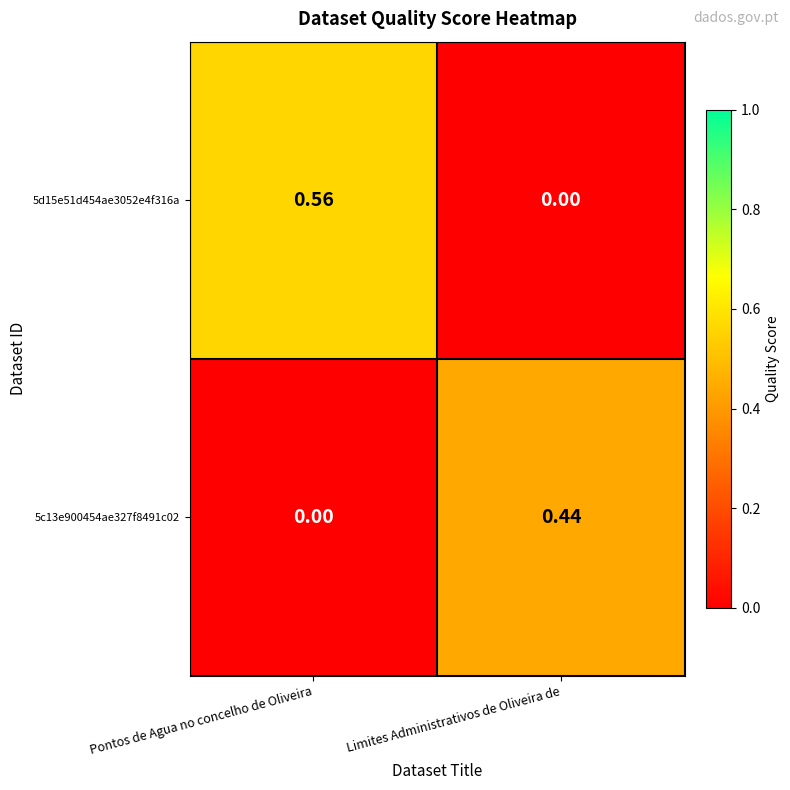

Count the number of data series in this chart.

2